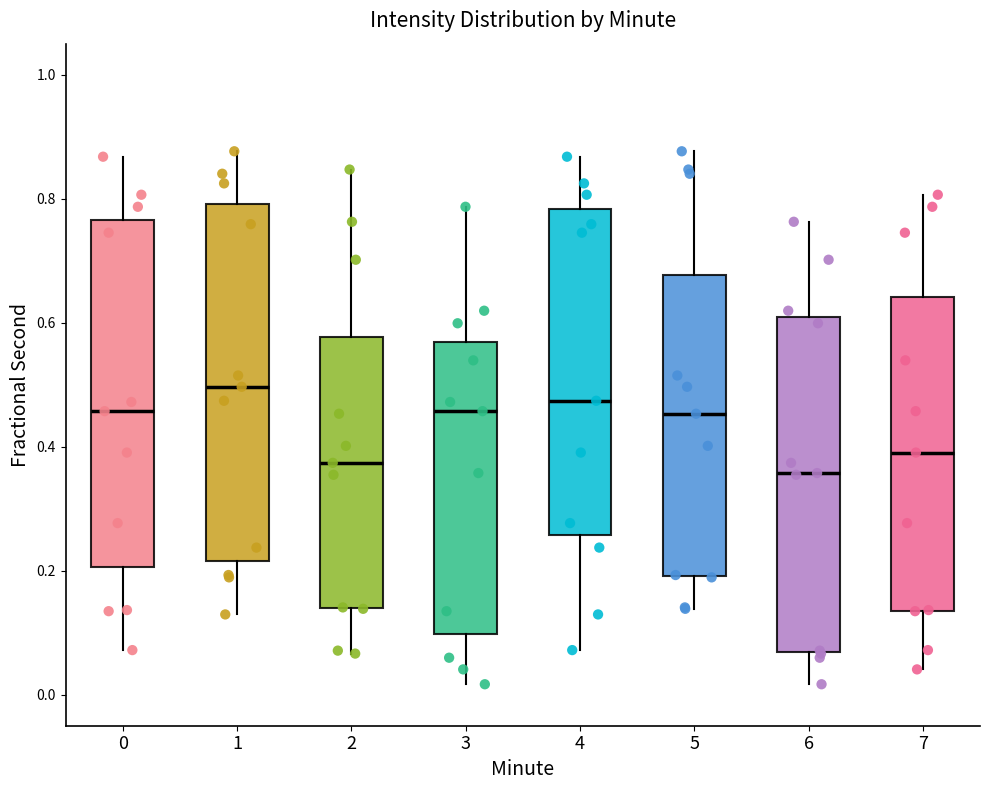

Reading left to right, read every box against the y-axis: the position of its median line, the range the box covers, and the ends of its whiskers. The values are not printed on the chart, so give them approximately, as read against the axis.

0: median 0.46, box 0.20 to 0.76, whiskers 0.08 to 0.86
1: median 0.50, box 0.22 to 0.80, whiskers 0.12 to 0.88
2: median 0.38, box 0.14 to 0.58, whiskers 0.06 to 0.84
3: median 0.46, box 0.10 to 0.56, whiskers 0.02 to 0.78
4: median 0.48, box 0.26 to 0.78, whiskers 0.08 to 0.86
5: median 0.46, box 0.20 to 0.68, whiskers 0.14 to 0.88
6: median 0.36, box 0.06 to 0.60, whiskers 0.02 to 0.76
7: median 0.40, box 0.14 to 0.64, whiskers 0.04 to 0.80